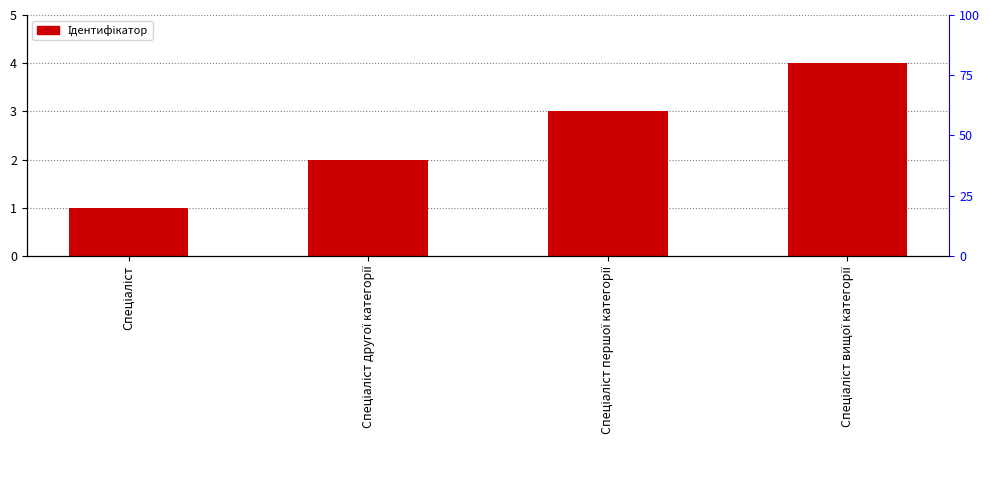

How many values are between 2 and 4?

3